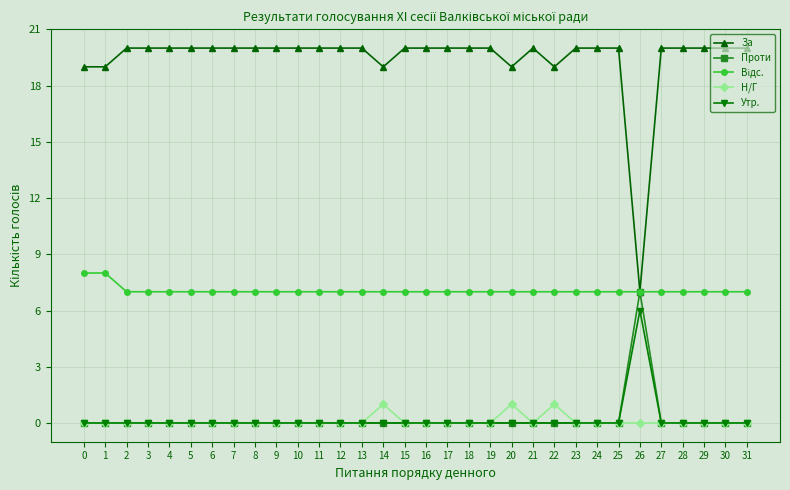

The Проти series shows -4 at 21. True or false?

False